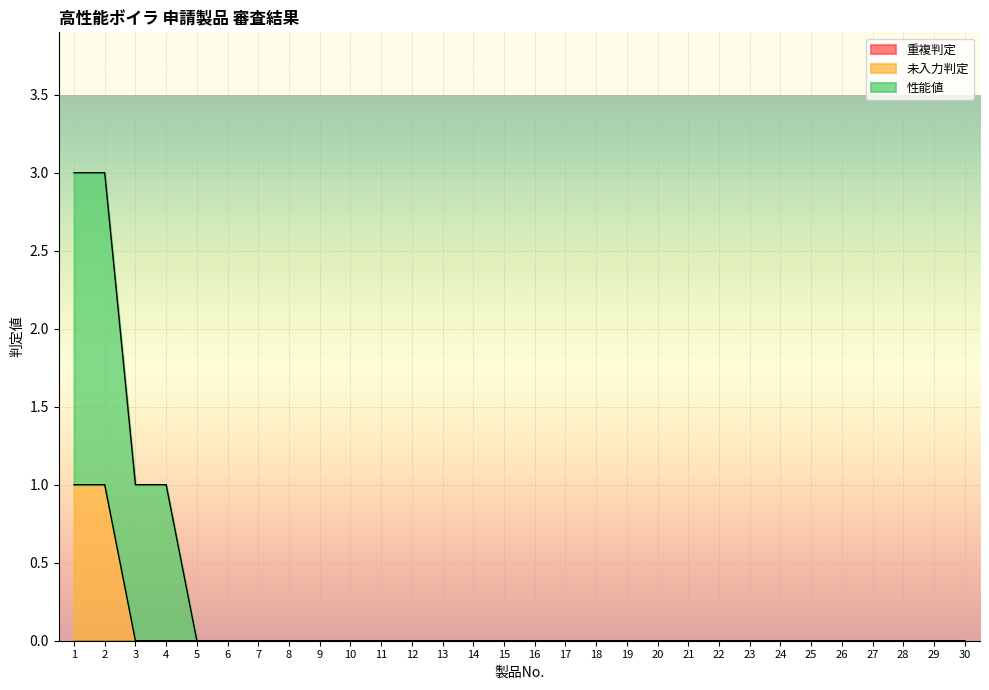

At which category is the sum across all series the highest?

1